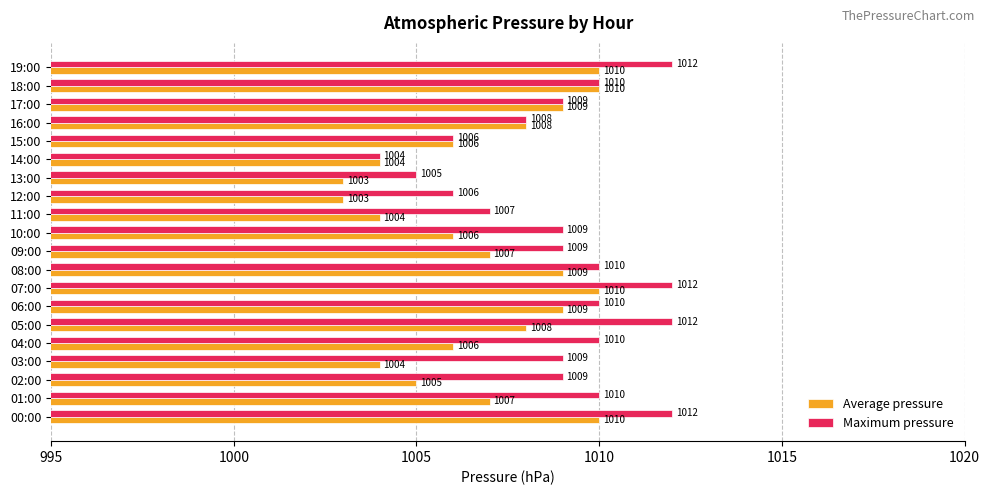

What is the total value across all series at 09:00?

2016